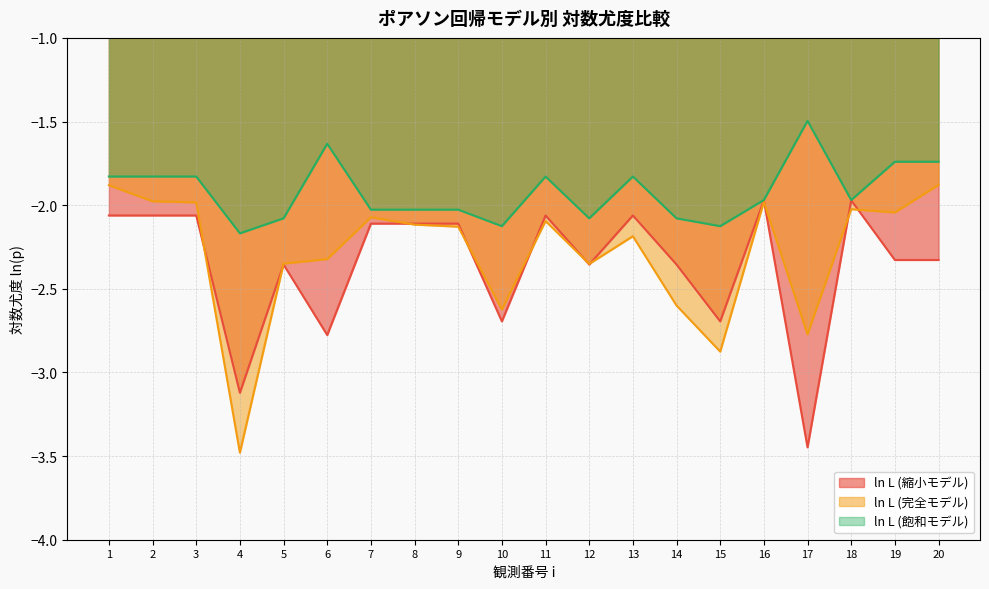

Is the value of ln L (完全モデル) at 7 greater than the value of ln L (飽和モデル) at 14?

Yes